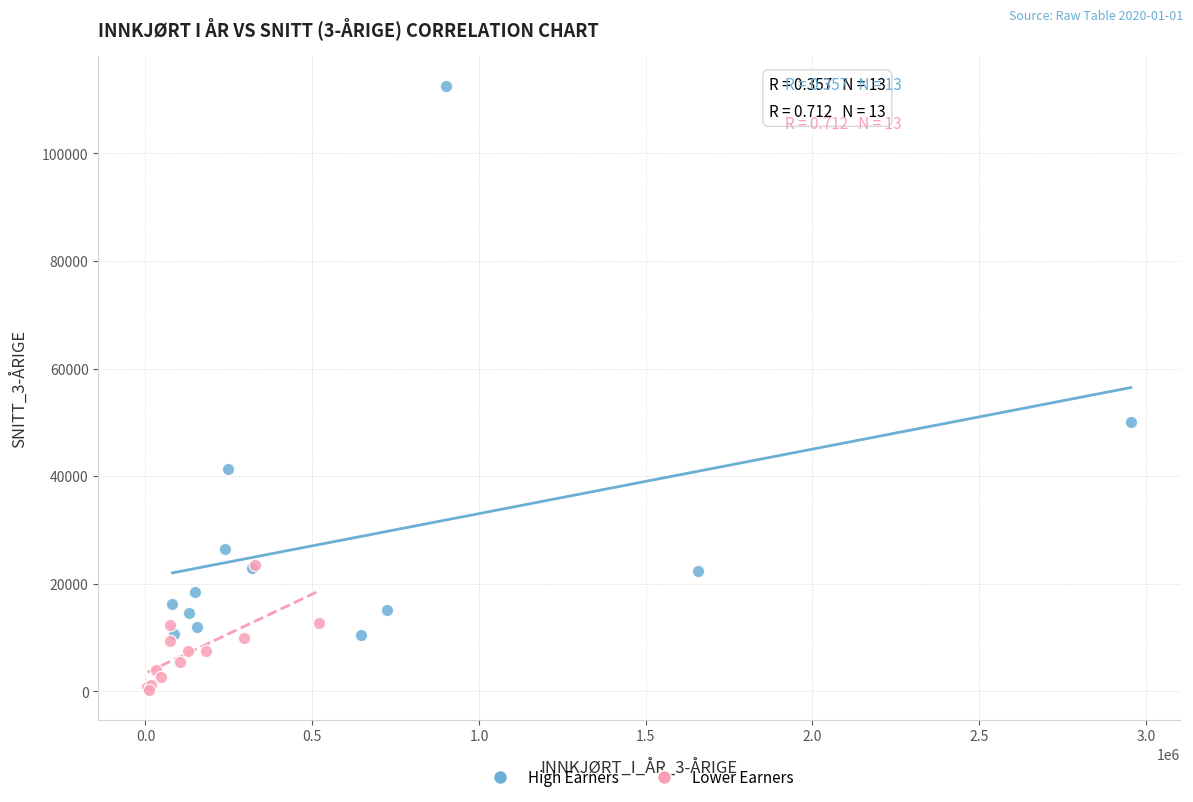

Which series reaches the maximum Y coordinate?

High Earners